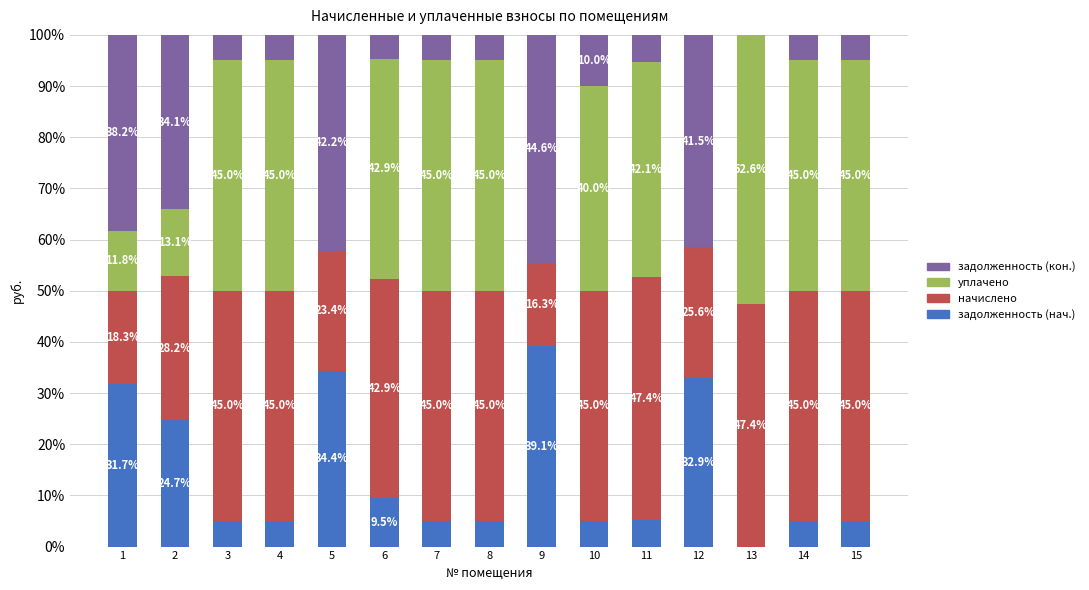

What are all the series names shown in the legend?

задолженность (кон.), уплачено, начислено, задолженность (нач.)